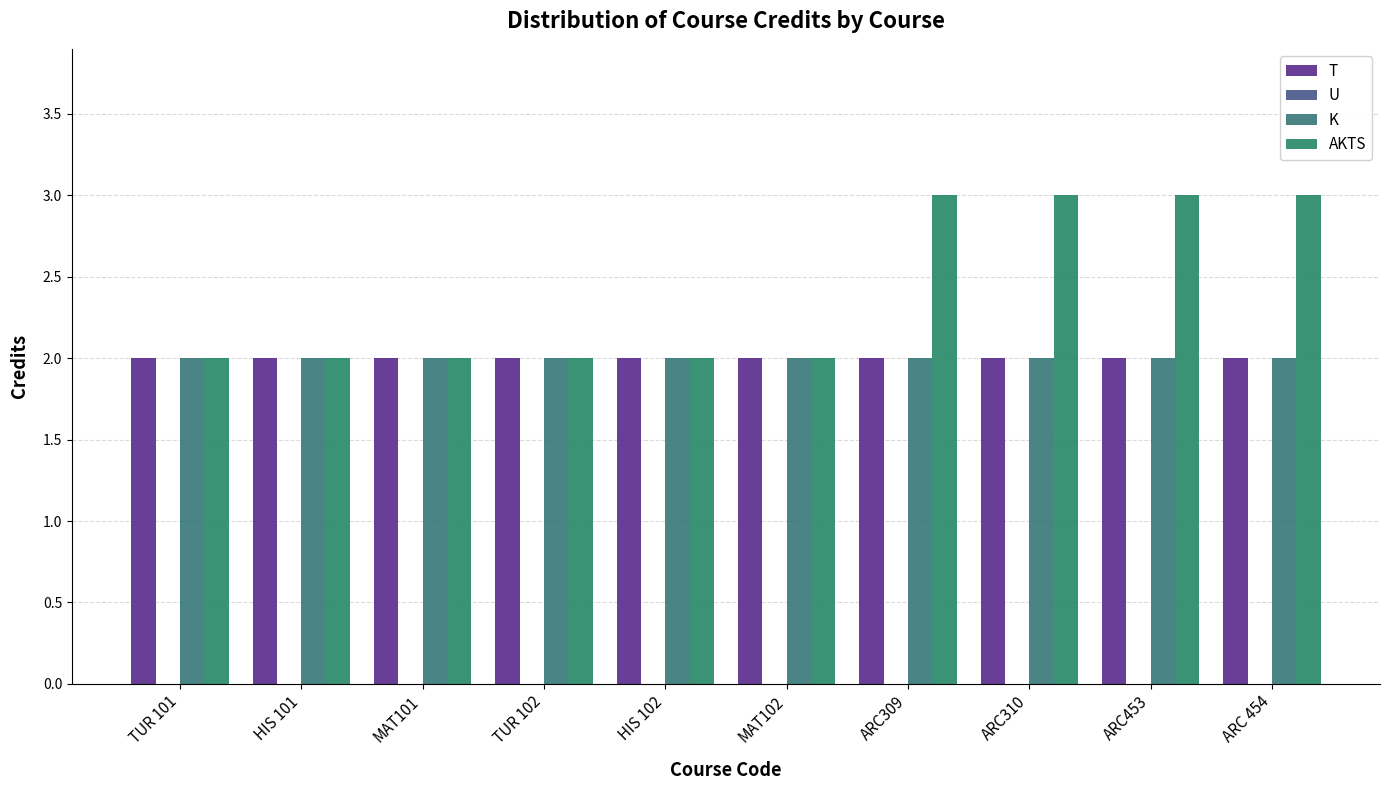

What is the difference between the maximum and minimum values in the AKTS series?

1